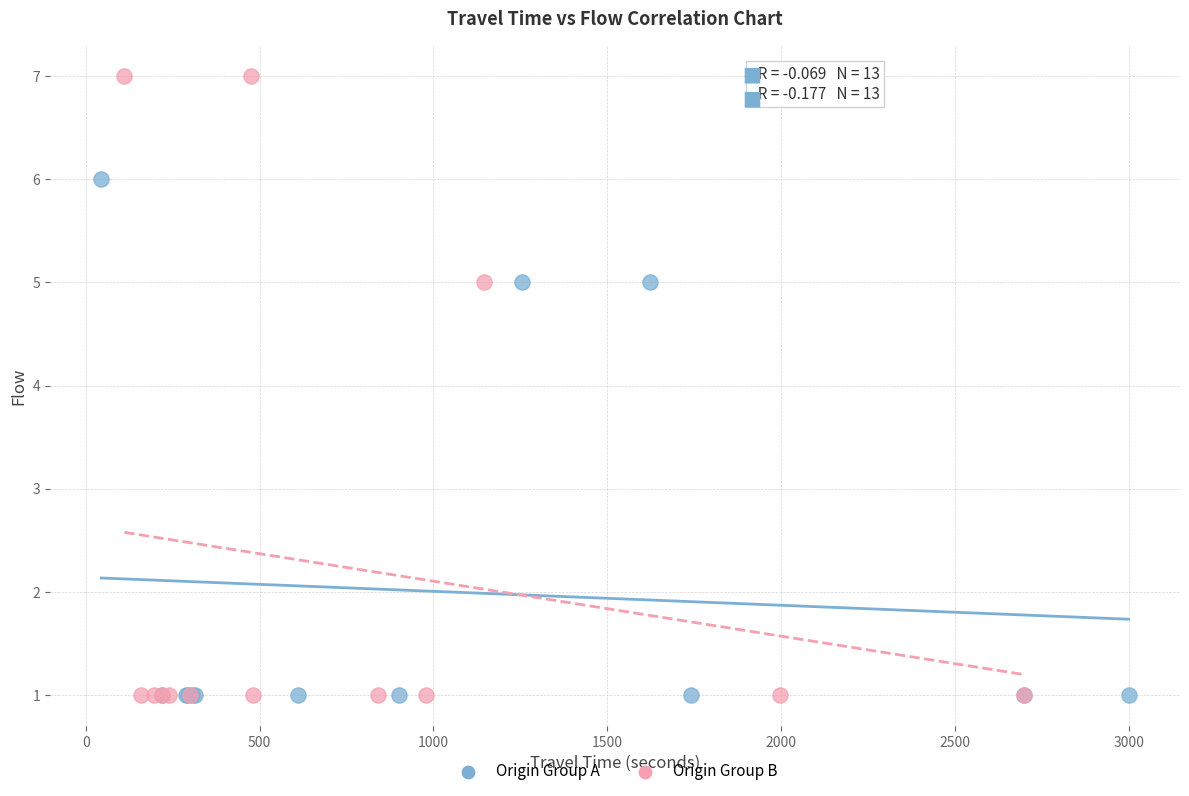

What are all the series names shown in the legend?

Origin Group A, Origin Group B